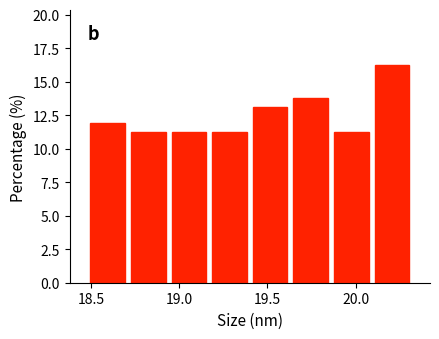

Reading left to right, transcribe this chart: for each bar, give the range it covers on the x-axis and its height. Neither the bar edges nor the heights are printed on the chart, so give them approximately, as read against the axes.

18.48 to 18.71: 12.0
18.71 to 18.94: 11.5
18.94 to 19.17: 11.5
19.17 to 19.40: 11.5
19.40 to 19.63: 13.0
19.63 to 19.86: 14.0
19.86 to 20.09: 11.5
20.09 to 20.32: 16.5